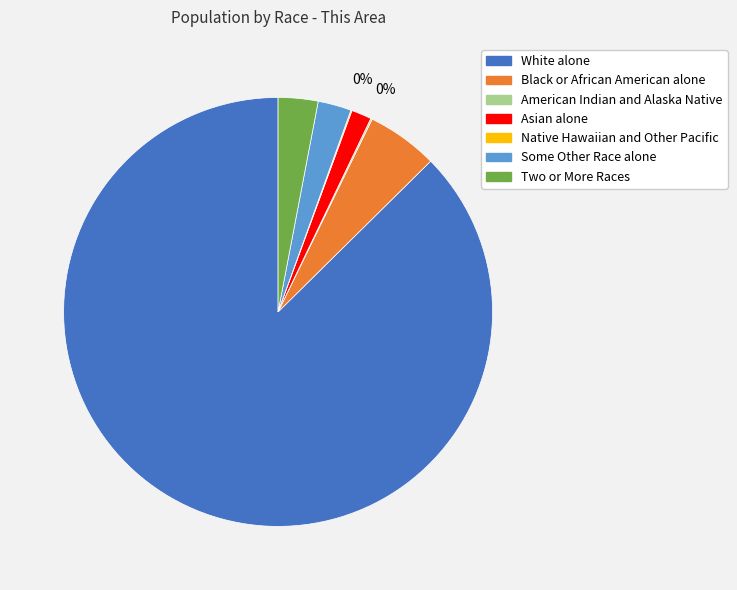

Which has a higher value, Two or More Races or White alone?

White alone